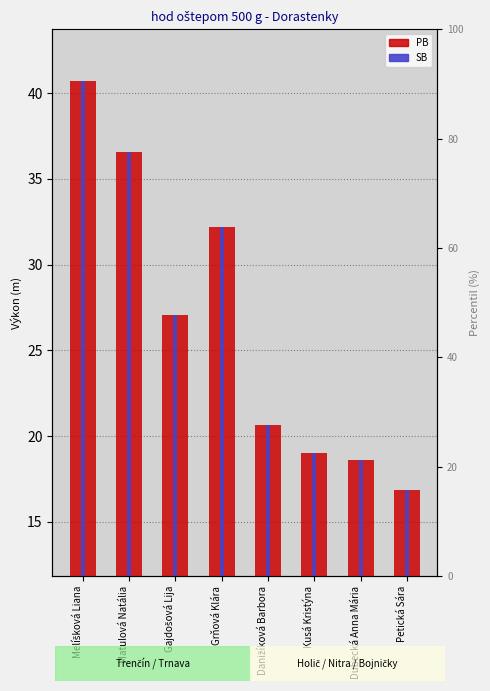

Count the number of data series in this chart.

2